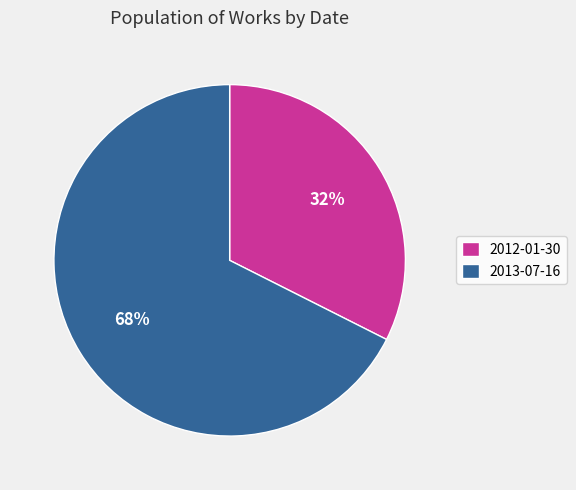

Between 2013-07-16 and 2012-01-30, which is larger?

2013-07-16